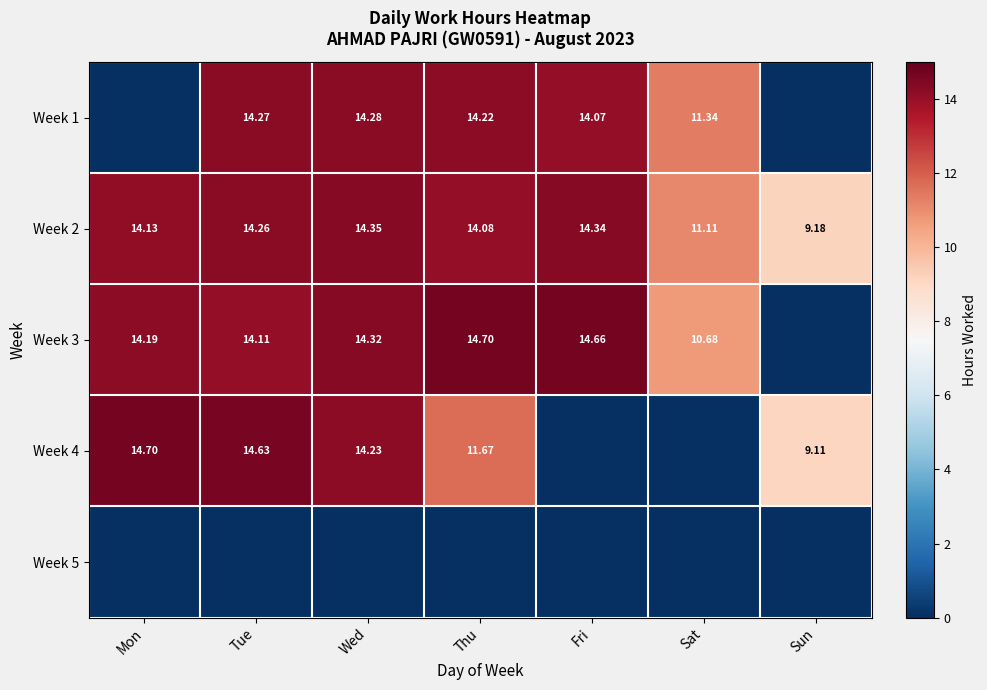

Which has a higher value, Sat or Fri?

Fri